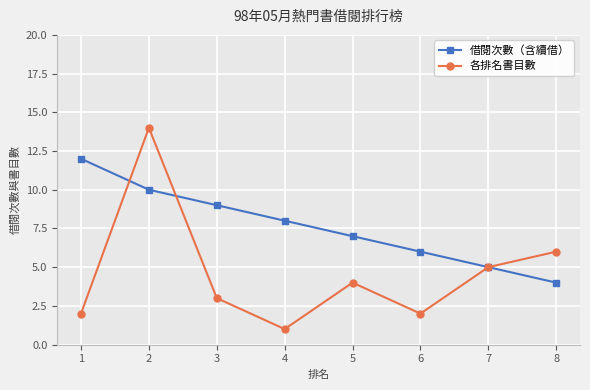

In 各排名書目數, how many points are higher than both neighbors (excluding endpoints)?

2